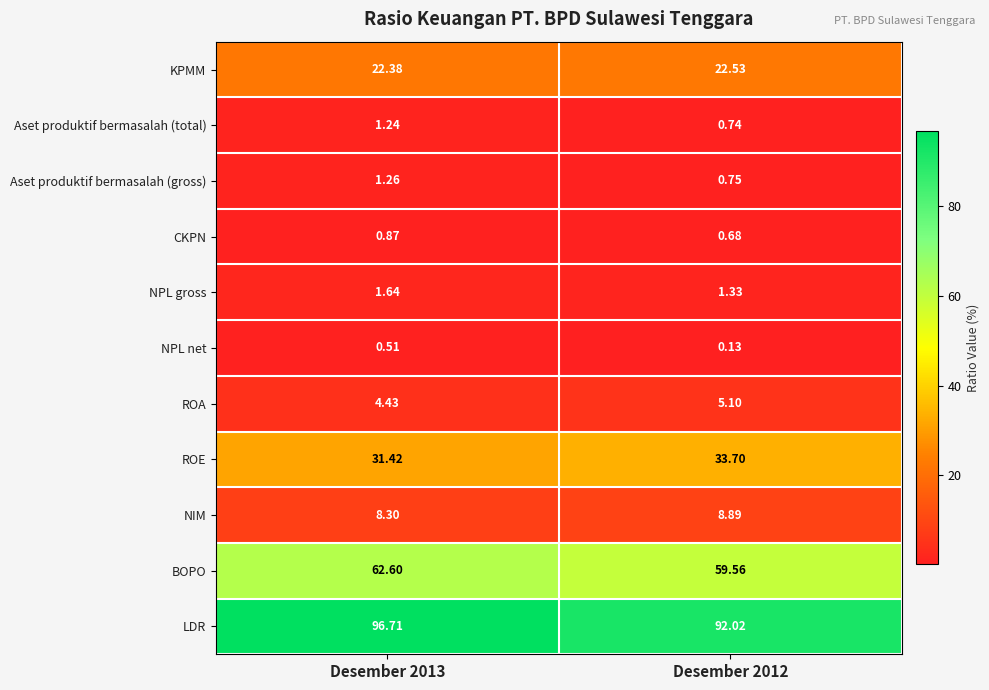

Rank the series at Desember 2013 from lowest to highest value.

NPL net, CKPN, Aset produktif bermasalah (total), Aset produktif bermasalah (gross), NPL gross, ROA, NIM, KPMM, ROE, BOPO, LDR